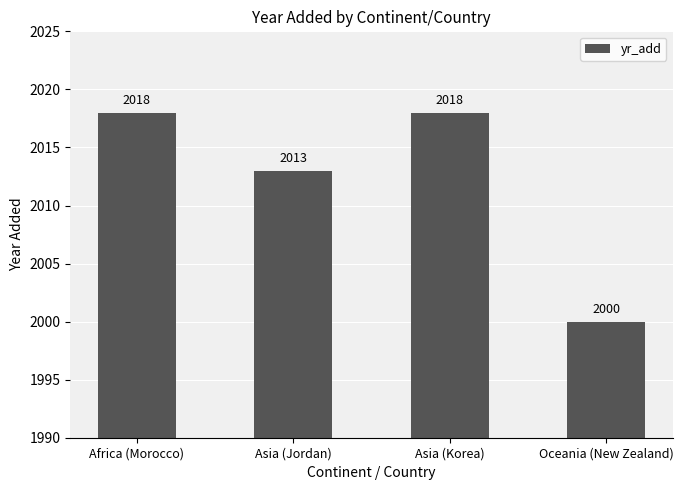

What is the smallest value displayed?

2000